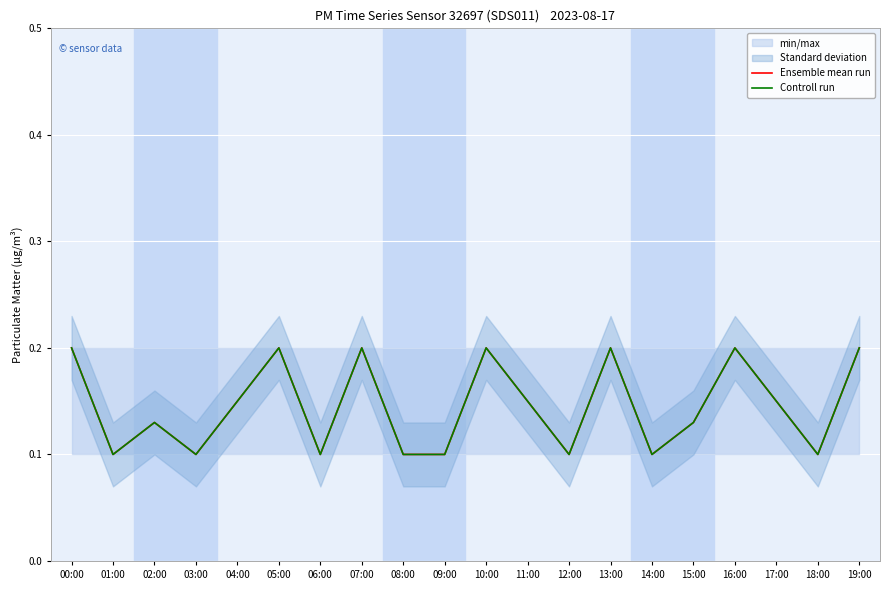

True or false: Controll run and Ensemble mean run cross at least once.

False